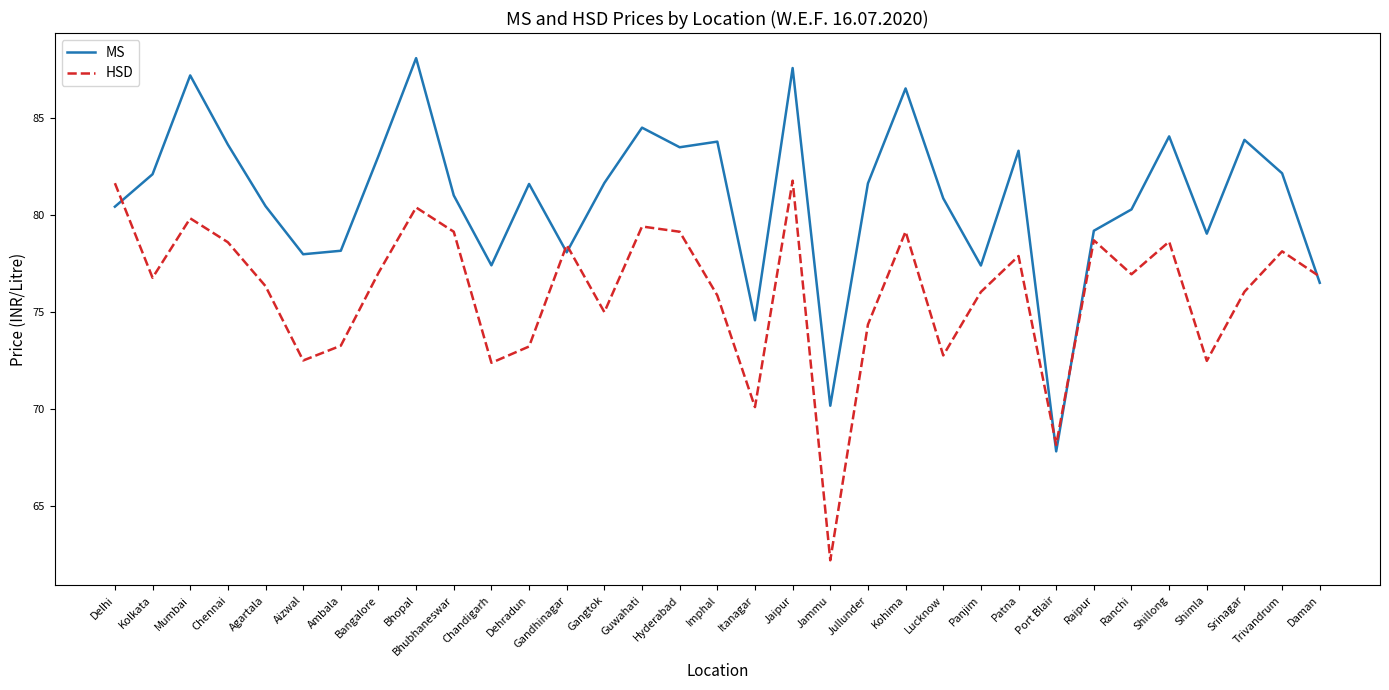

What is the spread (max minus min) of values at Itanagar?

4.5